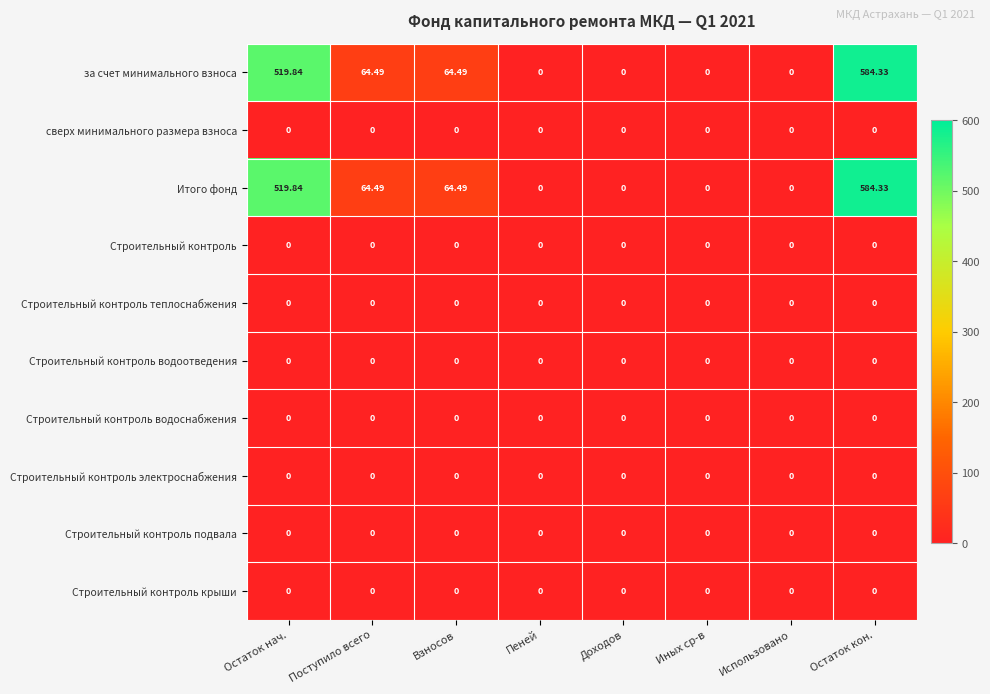

At which category is the sum across all series the highest?

Остаток кон.